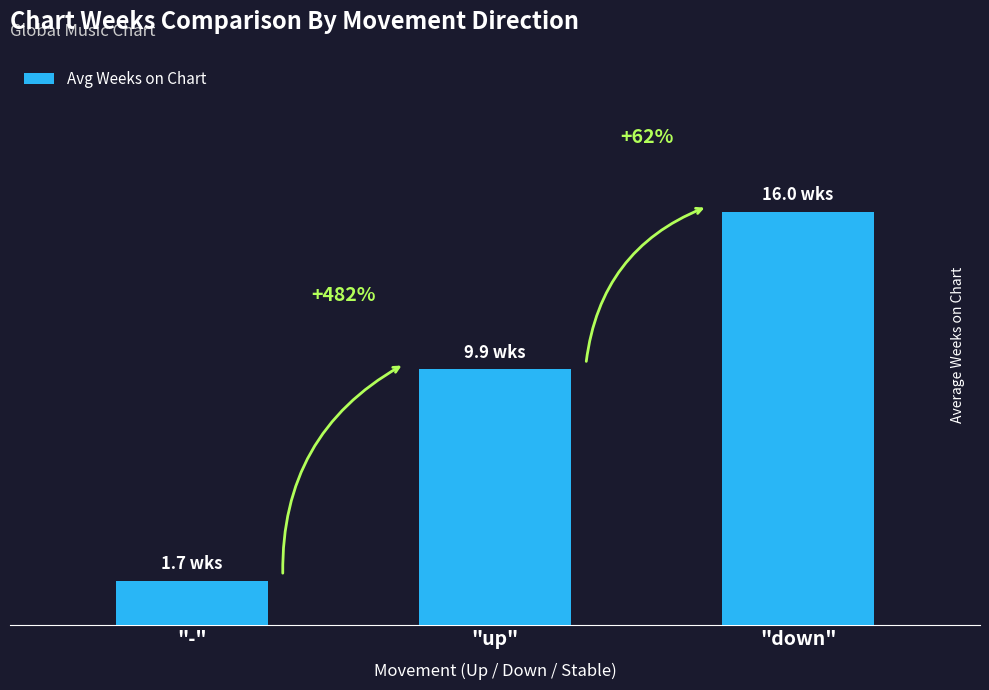

What is the approximate value at "-"?

1.7